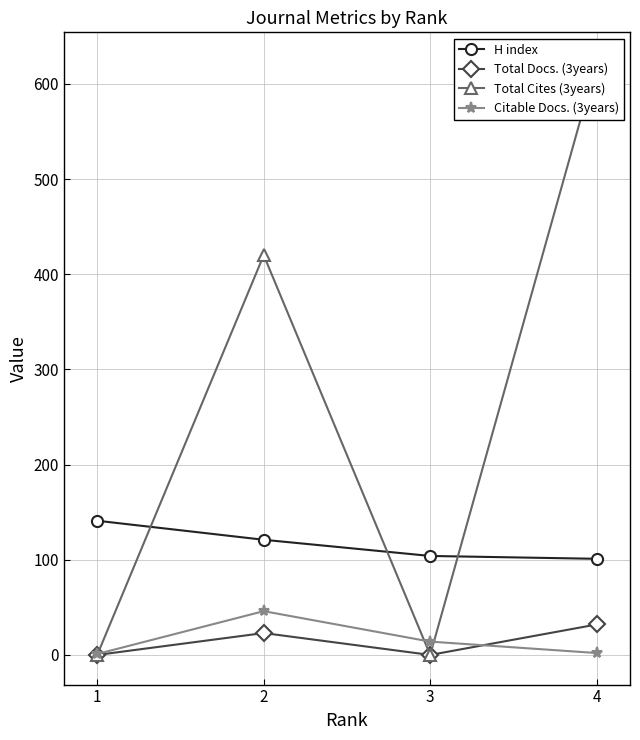

Is the value of Citable Docs. (3years) at 3 greater than the value of H index at 3?

No